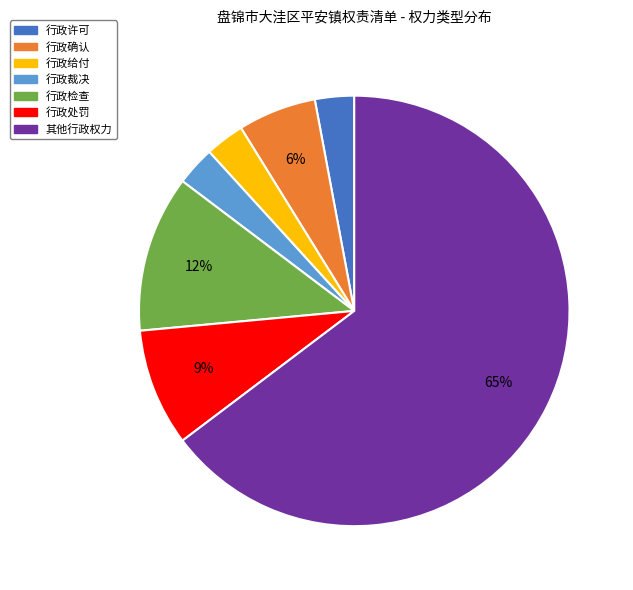

Is the sum of 行政处罚 and 行政检查 greater than half?

No